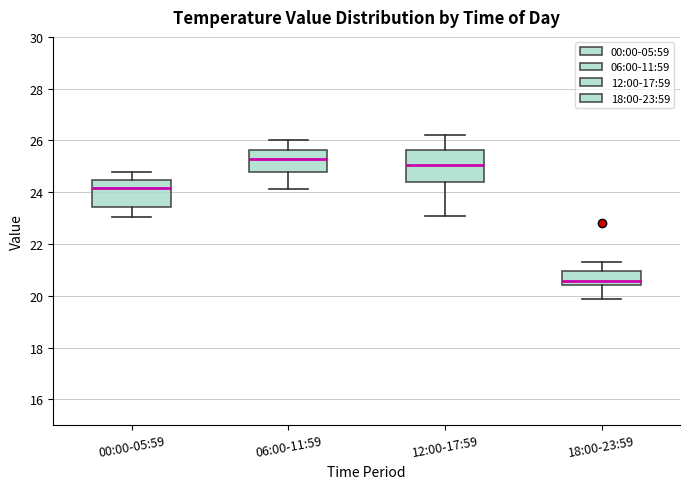

Comparing the boxes themselves (not the whiskers), which one is the tallest?

12:00-17:59